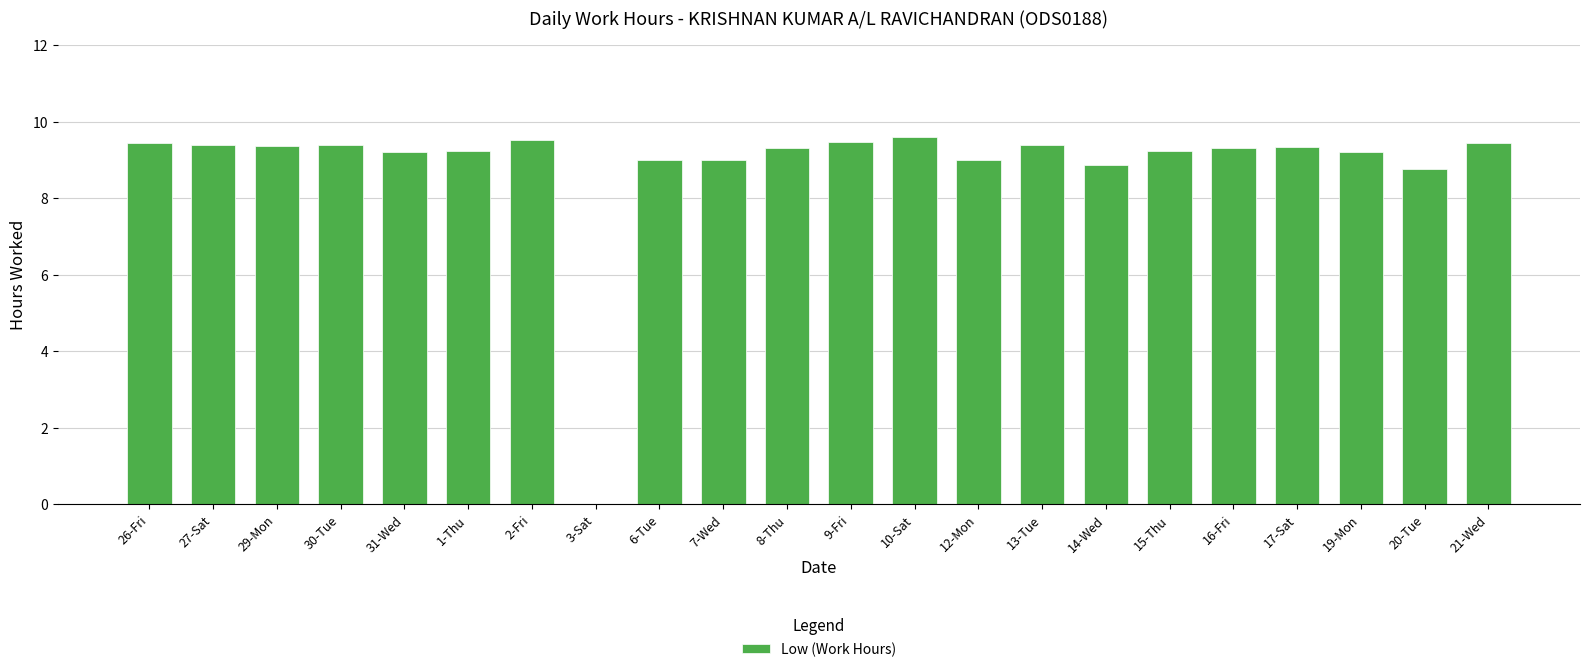

What is the average value?

8.8